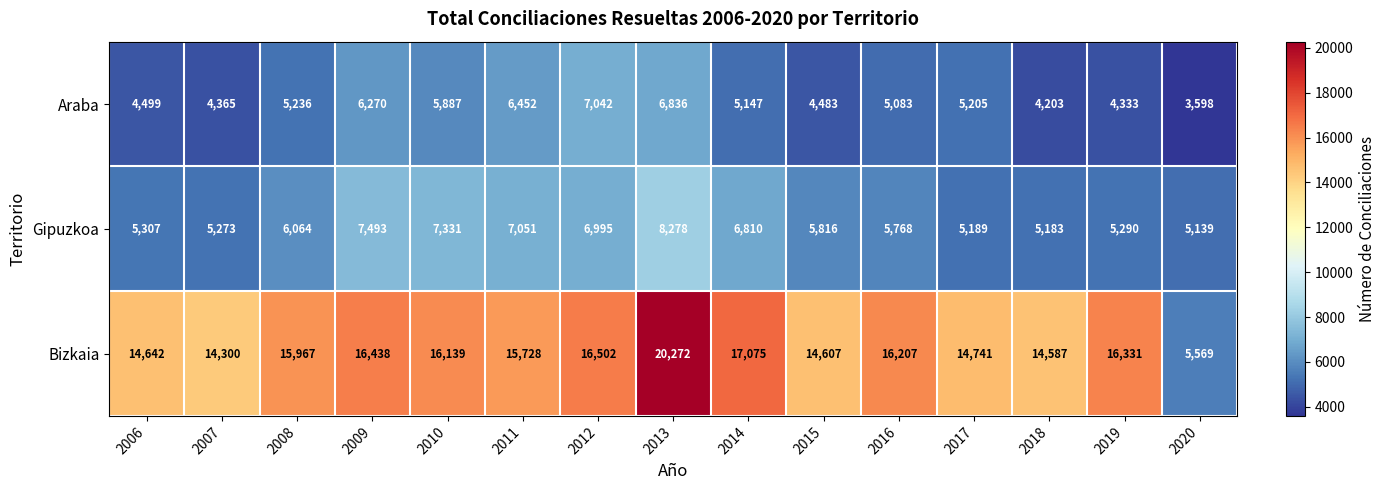

At which label does Araba first exceed 5147?

2008